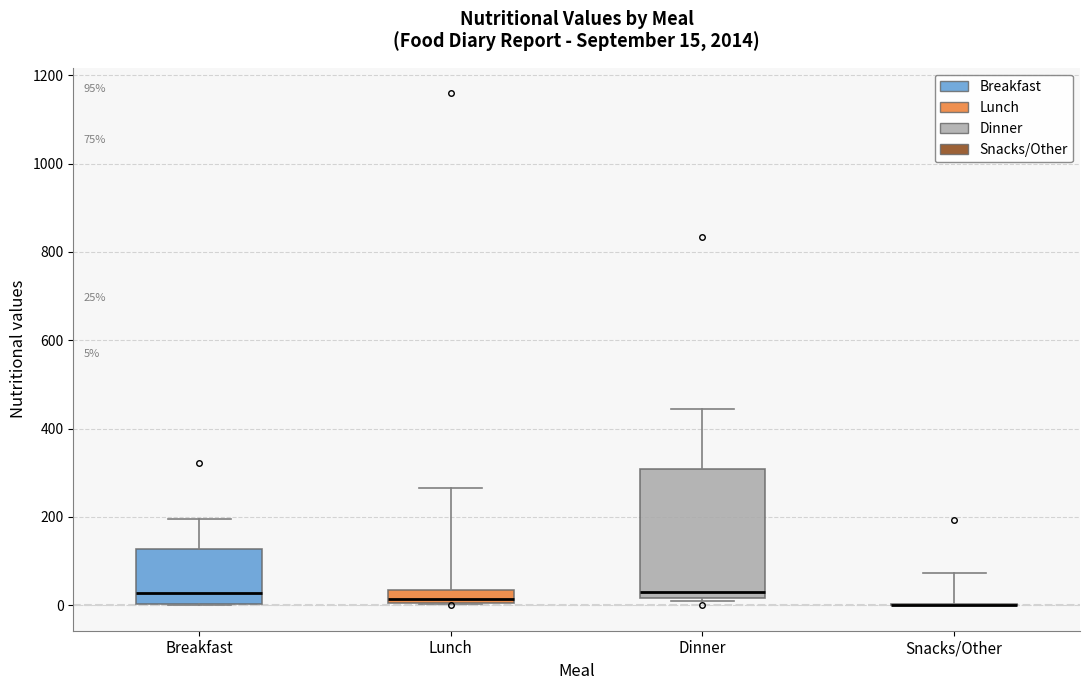

Comparing the boxes themselves (not the whiskers), which one is the tallest?

Dinner